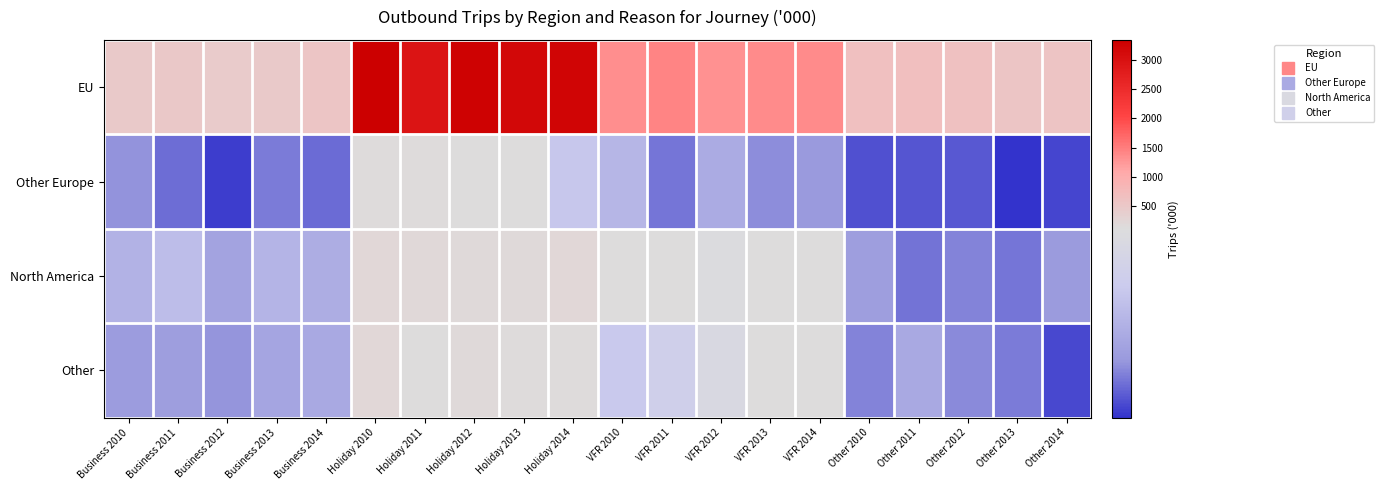

At how many categories does at least one series exceed 1778?

5